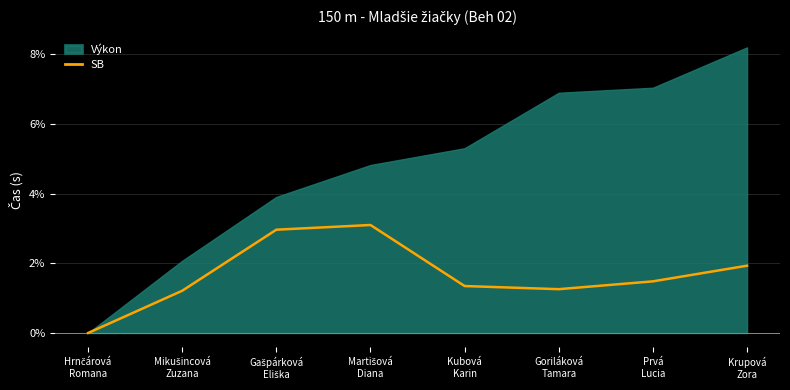

At which category does the data reach its first local valley?

Goriláková
Tamara